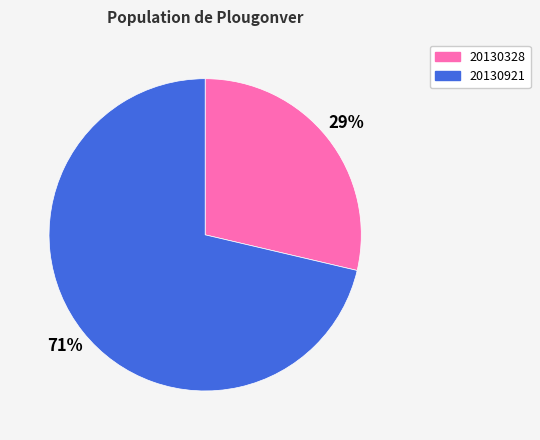

Approximately how many times larger is the value at 20130328 compared to 20130921?

0.4